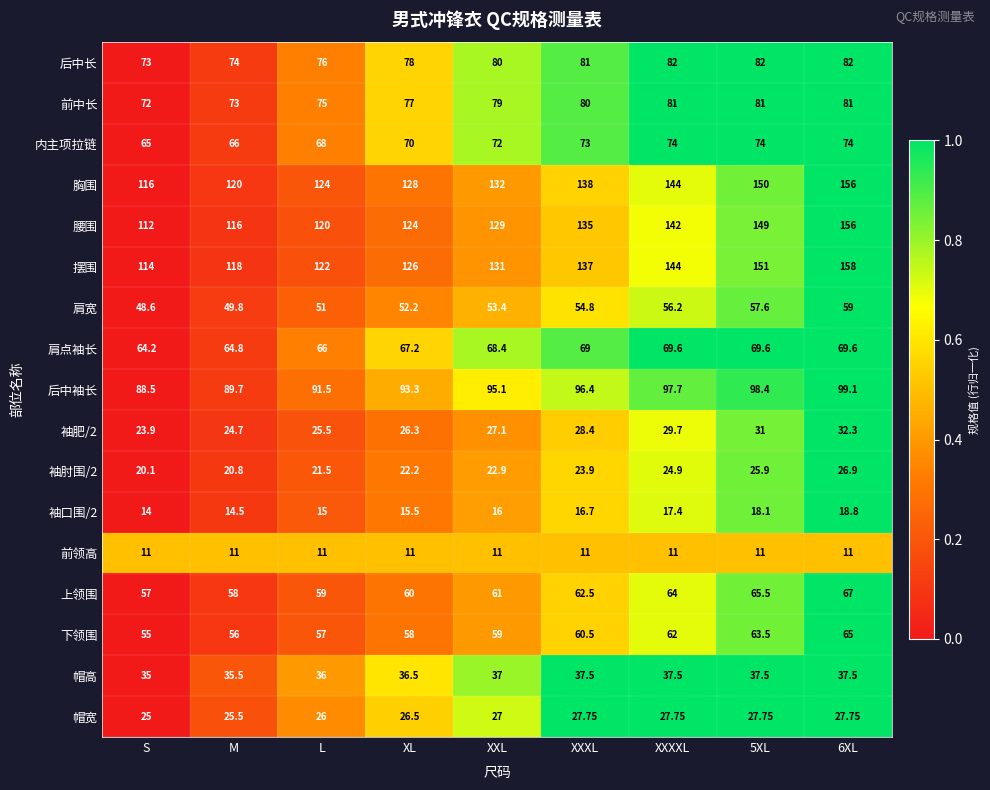

Where does the 后中袖长 series first go above 95?

XXL